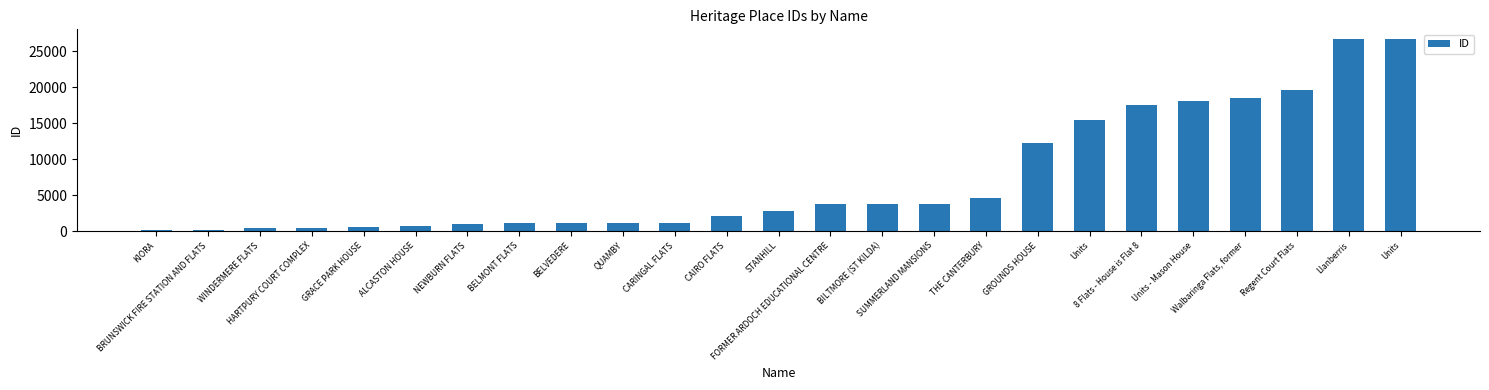

What is the maximum value shown in the chart?

26733